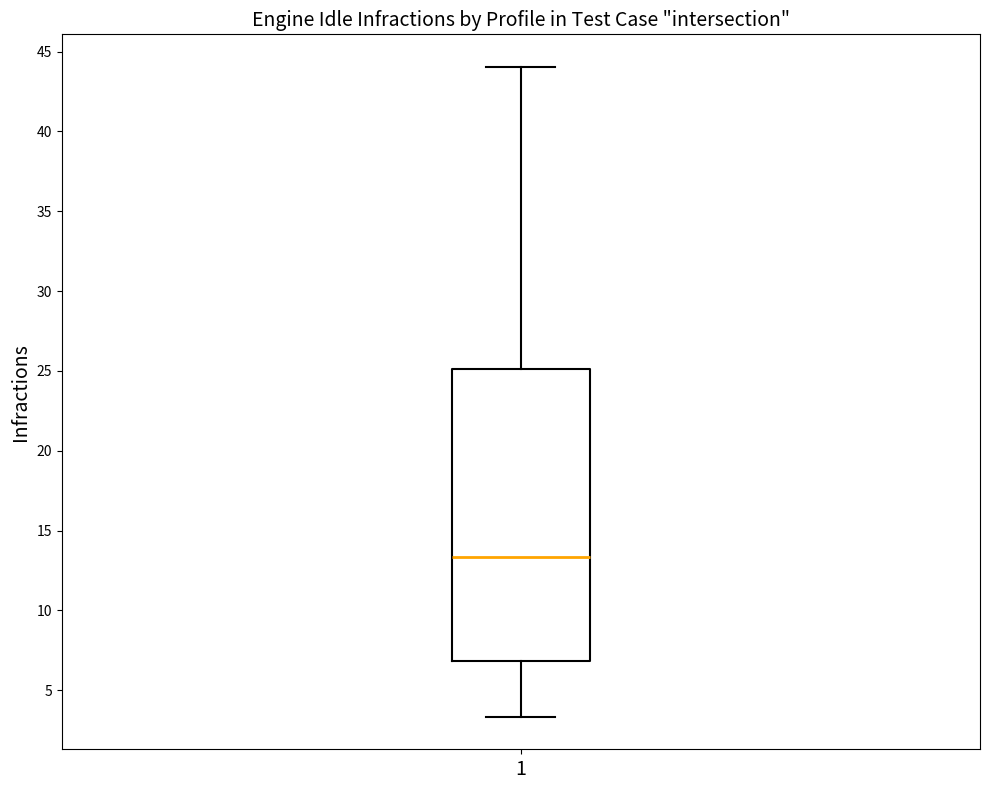

Transcribe this box plot: give where the median line is, the range the box spans, and where the two whiskers end, as read against the y-axis. The values are not printed on the chart, so give them approximately, as read against the axis.

median 13.5, box 7.0 to 25.0, whiskers 3.5 to 44.0